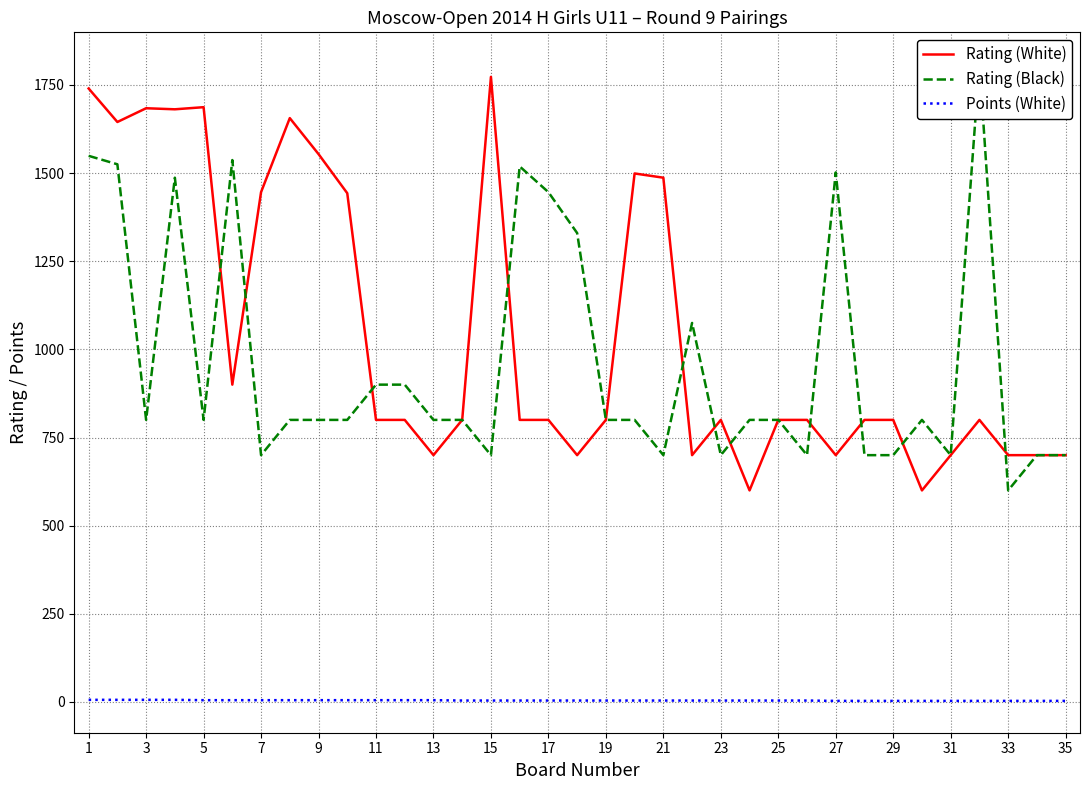

What is the lowest value of the Rating (White) series?

600